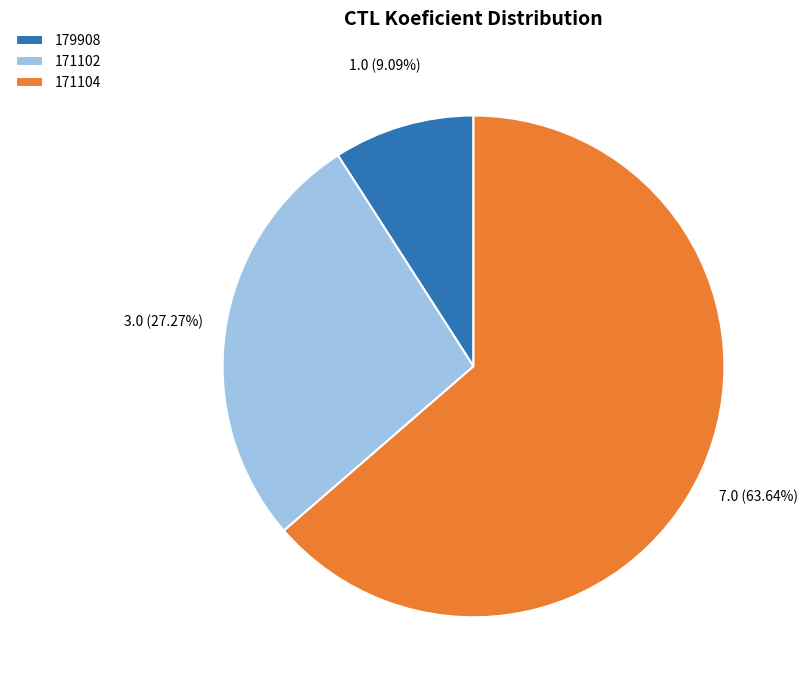

What percentage is NOT represented by 171102?

72.7%